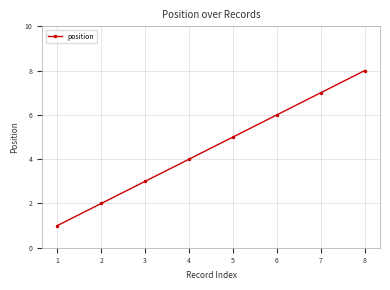

Which label corresponds to the smallest value in the chart?

1